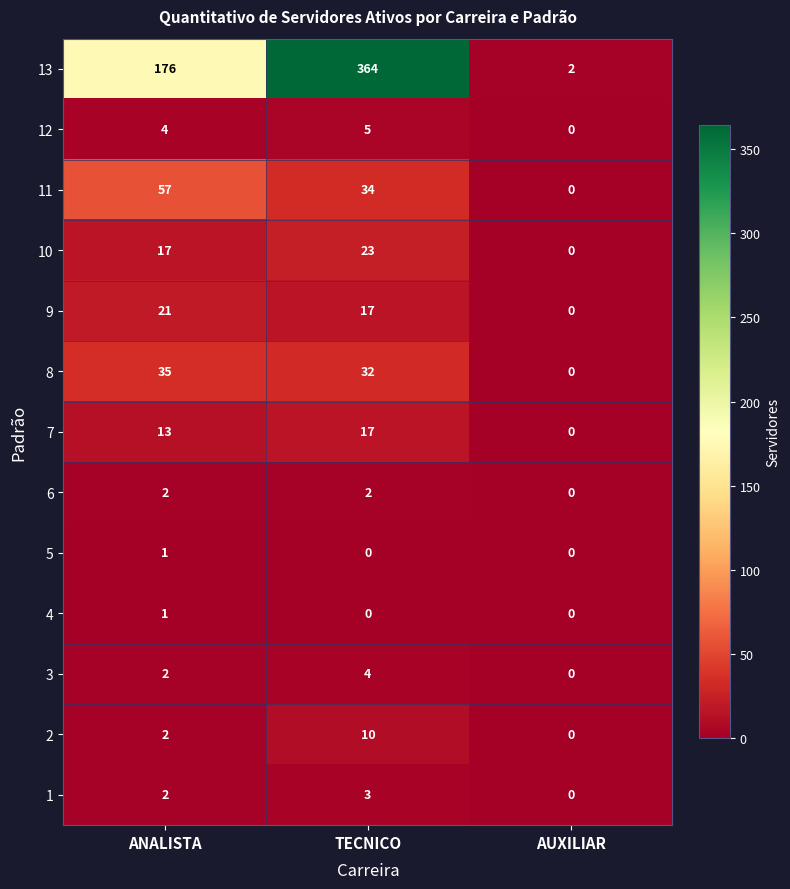

True or false: 7 has a value of 0 at AUXILIAR.

True